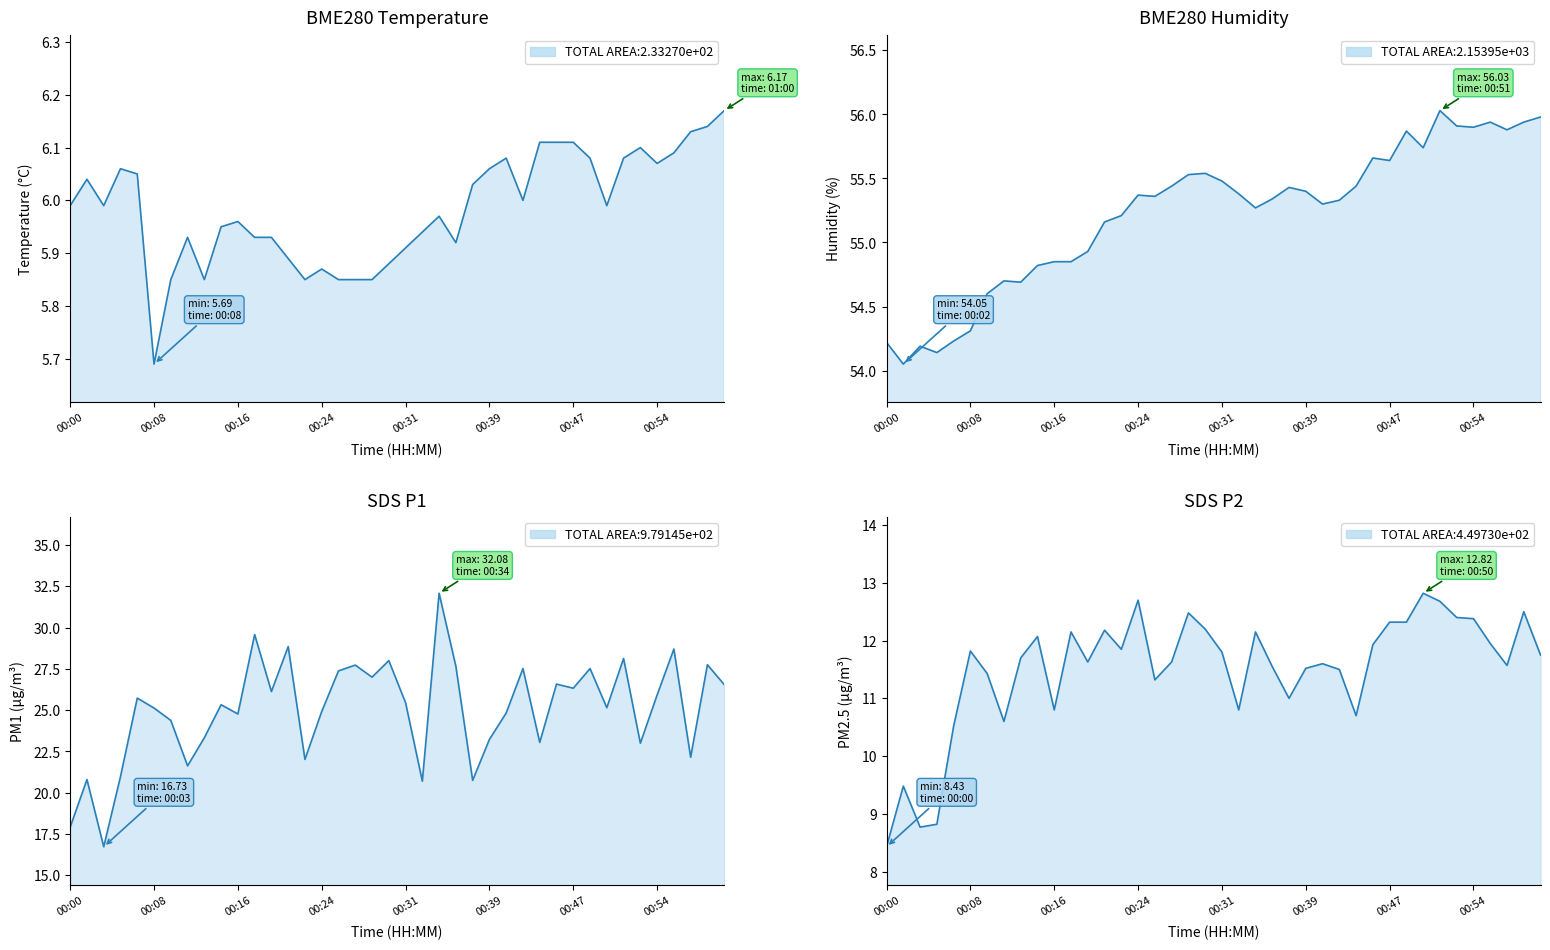

True or false: BME280_humidity has a value of 89.9 at 00:17.

False